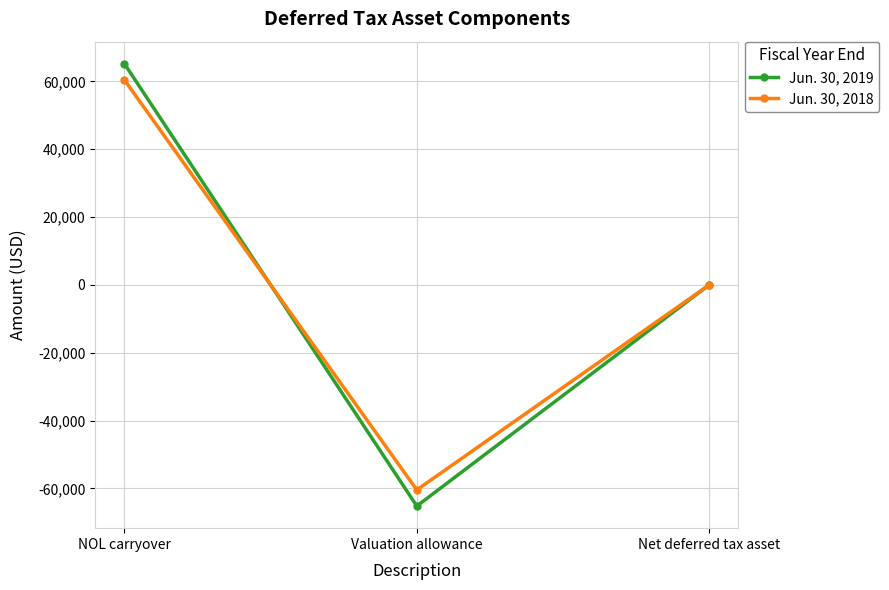

Does the chart display data point markers on the line(s)?

Yes